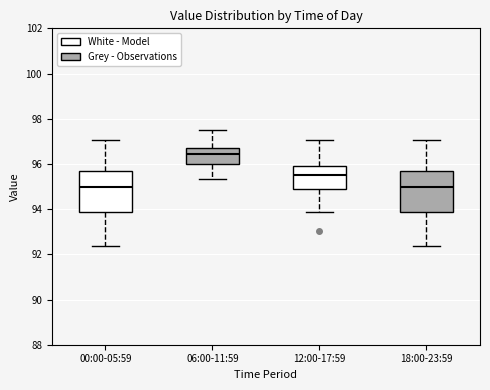

Reading left to right, read every box against the y-axis: the position of its median line, the range the box covers, and the ends of its whiskers. The values are not printed on the chart, so give them approximately, as read against the axis.

00:00-05:59: median 95.0, box 93.8 to 95.8, whiskers 92.4 to 97.0
06:00-11:59: median 96.4, box 96.0 to 96.8, whiskers 95.4 to 97.6
12:00-17:59: median 95.6, box 94.8 to 95.8, whiskers 93.8 to 97.0
18:00-23:59: median 95.0, box 93.8 to 95.8, whiskers 92.4 to 97.0